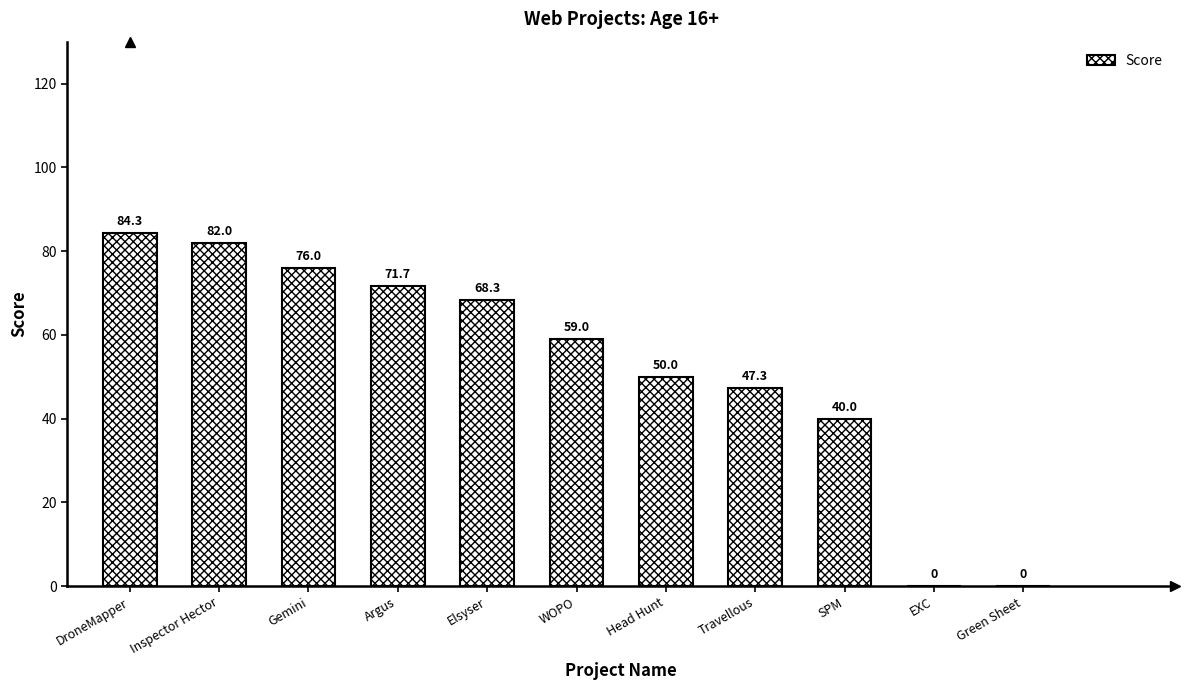

Where is the data nearest to the value 42?

SPM